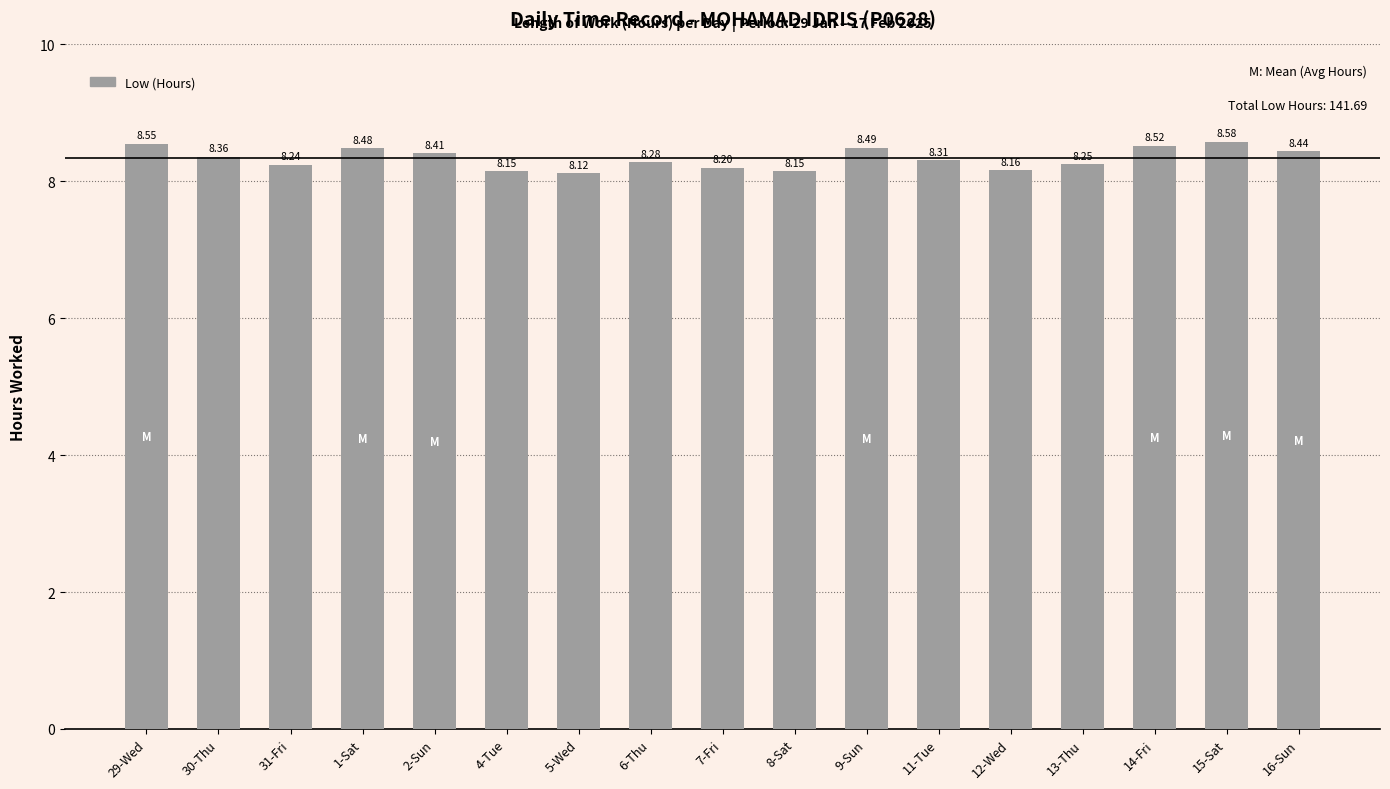

What is the change in value from 29-Wed to 4-Tue?

-0.4